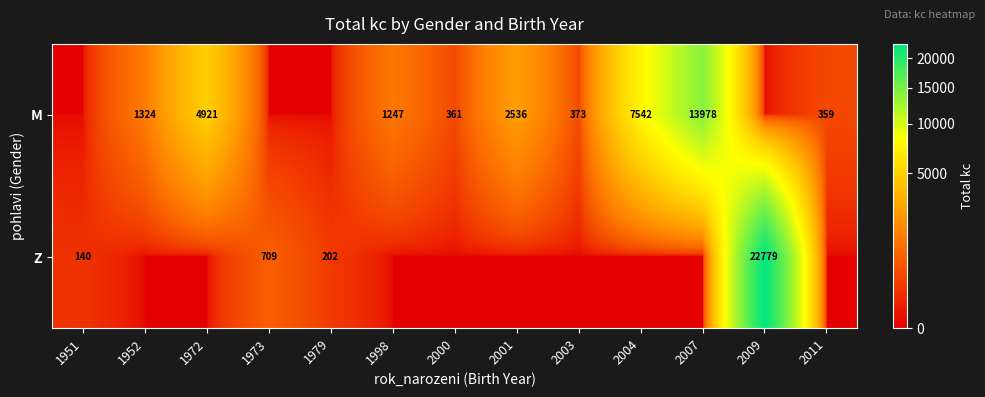

What is the sum of the M values at 2001 and 2007?

16514